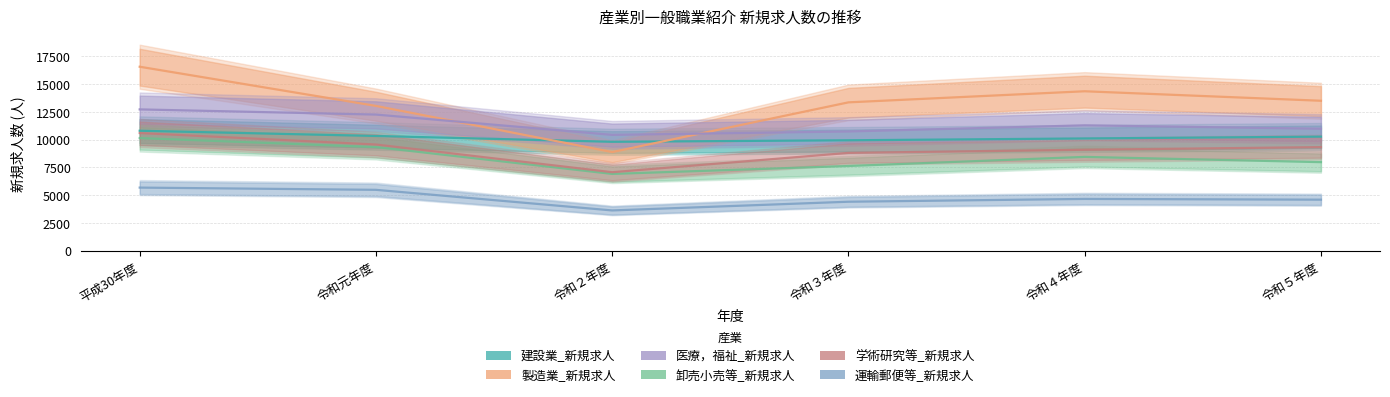

Reading left to right, list all the values displayed in this chart.

建設業_新規求人: 平成30年度=10798	令和元年度=10328	令和２年度=9803	令和３年度=9940	令和４年度=10104	令和５年度=10268
製造業_新規求人: 平成30年度=16565	令和元年度=13035	令和２年度=8878	令和３年度=13356	令和４年度=14355	令和５年度=13499
医療，福祉_新規求人: 平成30年度=12721	令和元年度=12255	令和２年度=10426	令和３年度=10733	令和４年度=11285	令和５年度=10977
卸売小売等_新規求人: 平成30年度=10138	令和元年度=9328	令和２年度=6910	令和３年度=7622	令和４年度=8443	令和５年度=7969
学術研究等_新規求人: 平成30年度=10591	令和元年度=9559	令和２年度=7063	令和３年度=8803	令和４年度=9087	令和５年度=9324
運輸郵便等_新規求人: 平成30年度=5677	令和元年度=5476	令和２年度=3619	令和３年度=4404	令和４年度=4656	令和５年度=4589